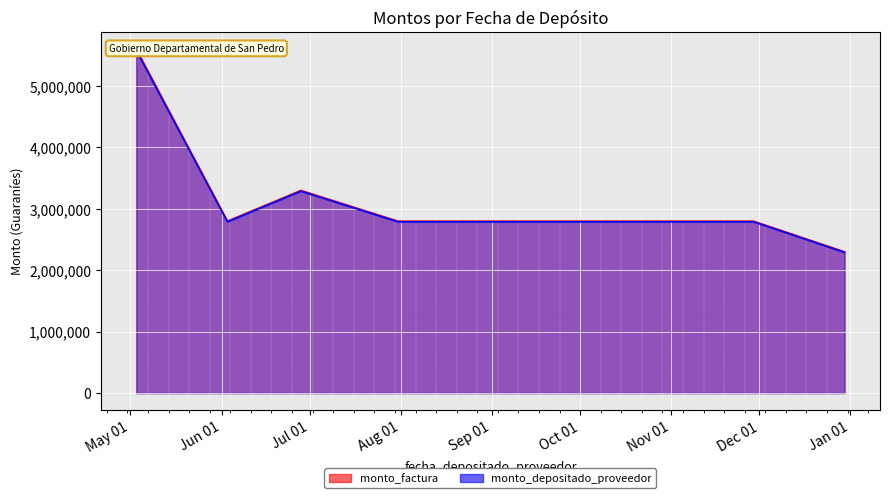

At which label does monto_factura_line reach its minimum?

Jan 01